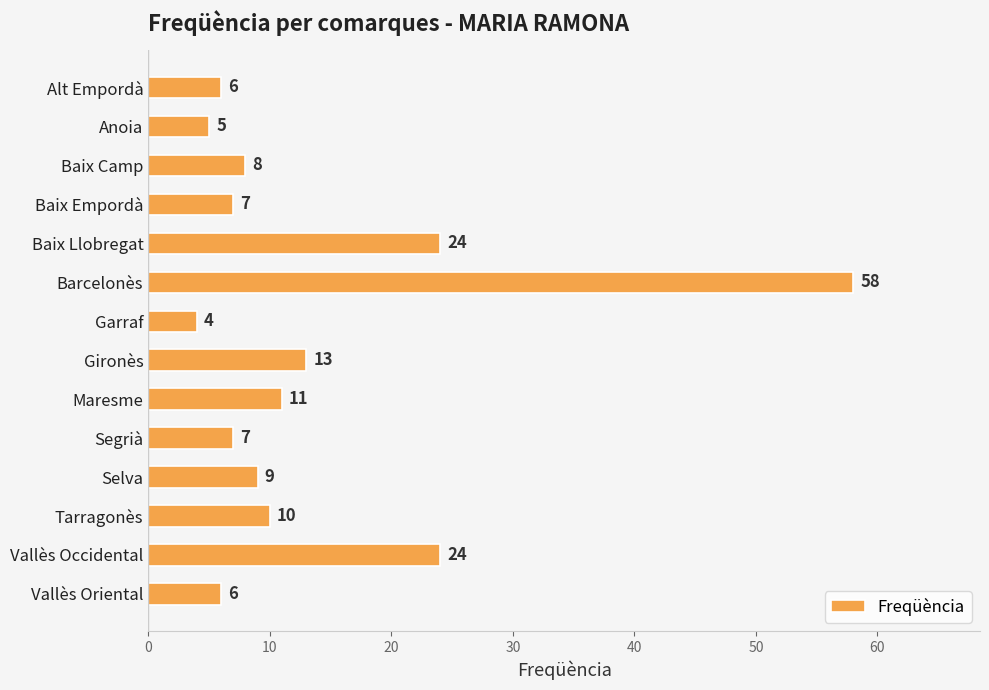

Does the chart contain any negative values?

No